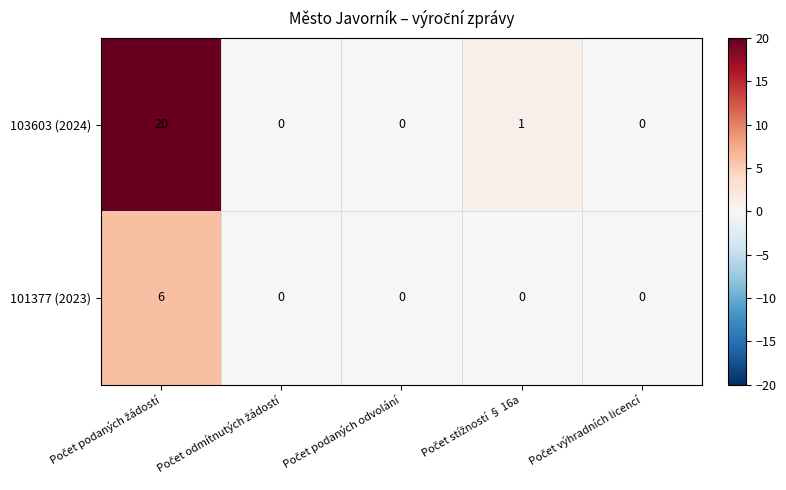

Reading right to left, what are all the values shown in this chart?

103603 (2024): 0	1	0	0	20
101377 (2023): 0	0	0	0	6